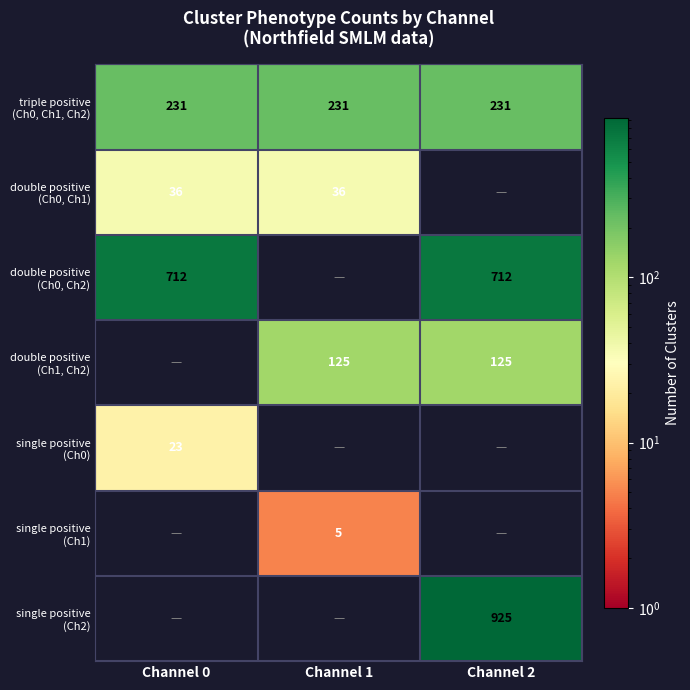

What is the sum of all double positive (Ch0, Ch2) values?

1424